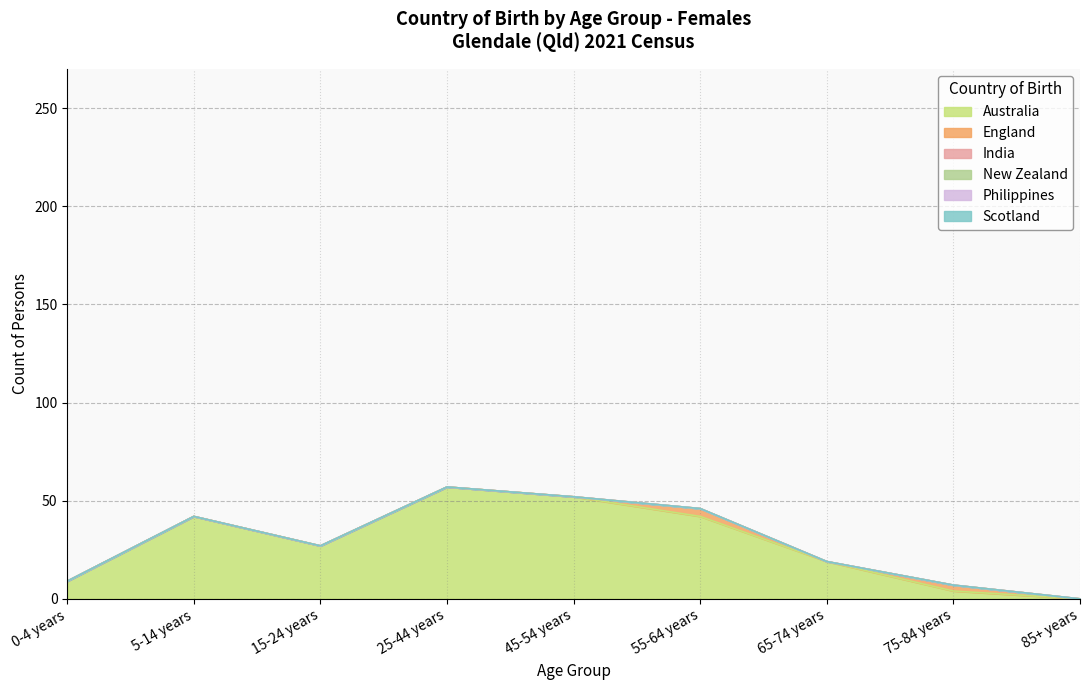

True or false: India and New Zealand cross at least once.

False